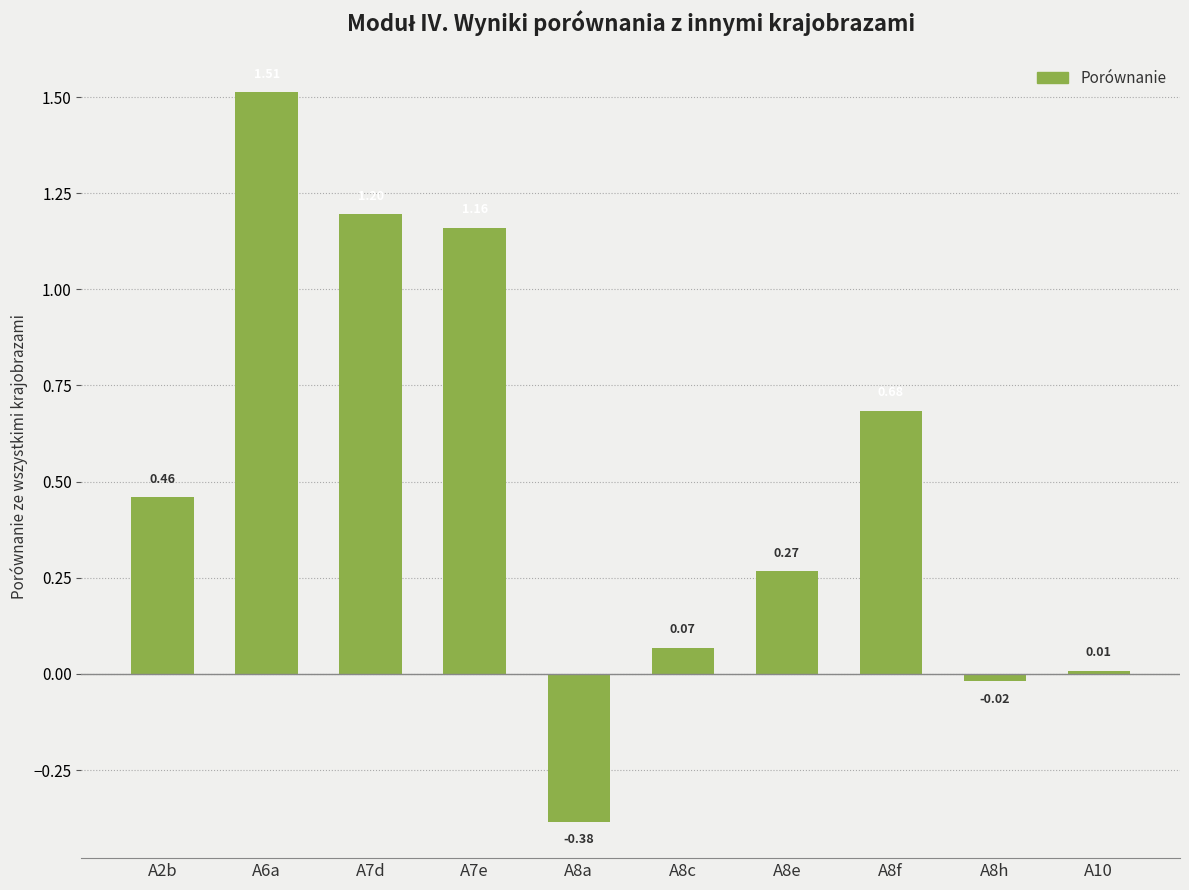

What is the label of the 8th bar from the right?

A7d